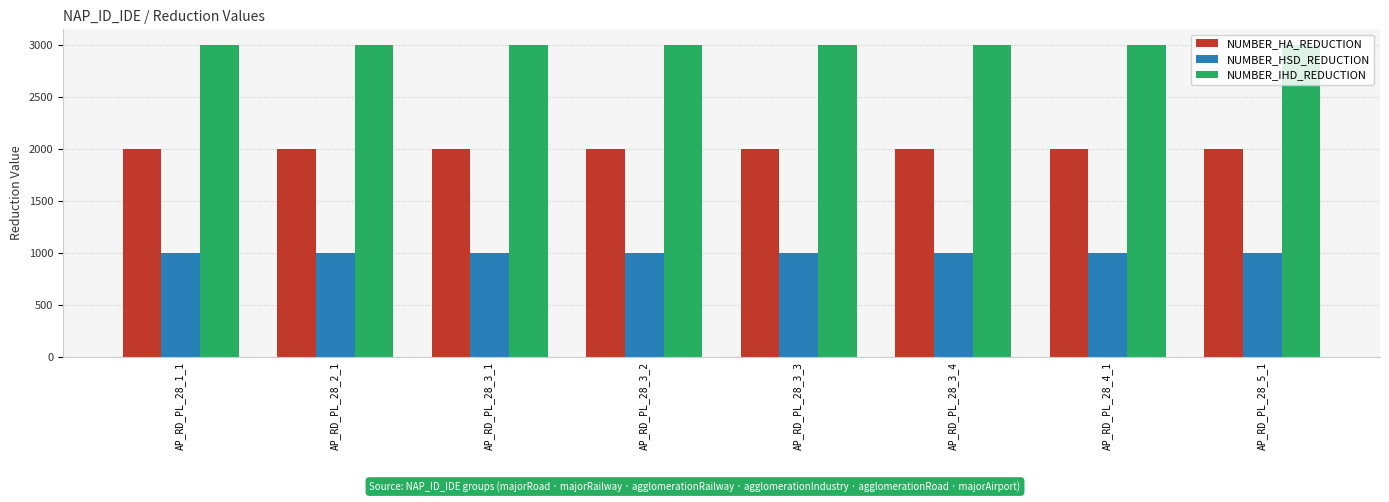

What is the spread (max minus min) of values at AP_RD_PL_28_3_2?

2000